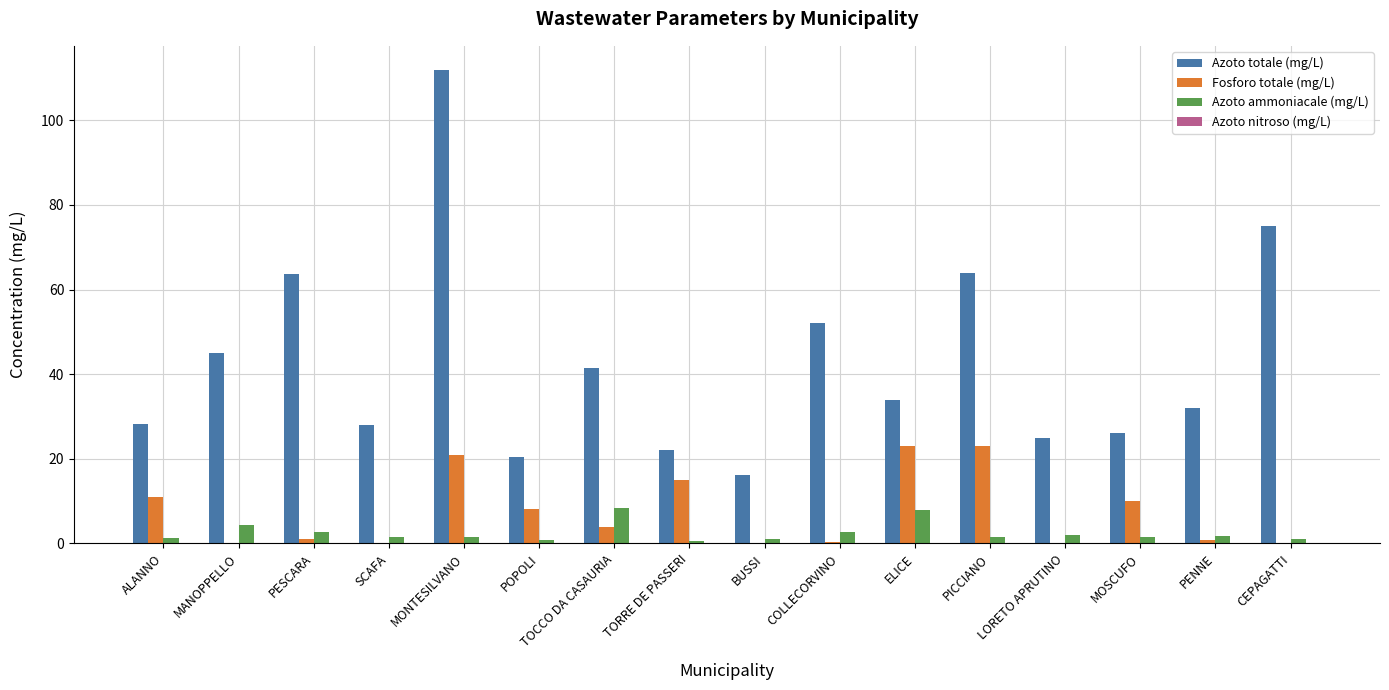

Which label corresponds to the largest value in the chart?

MONTESILVANO